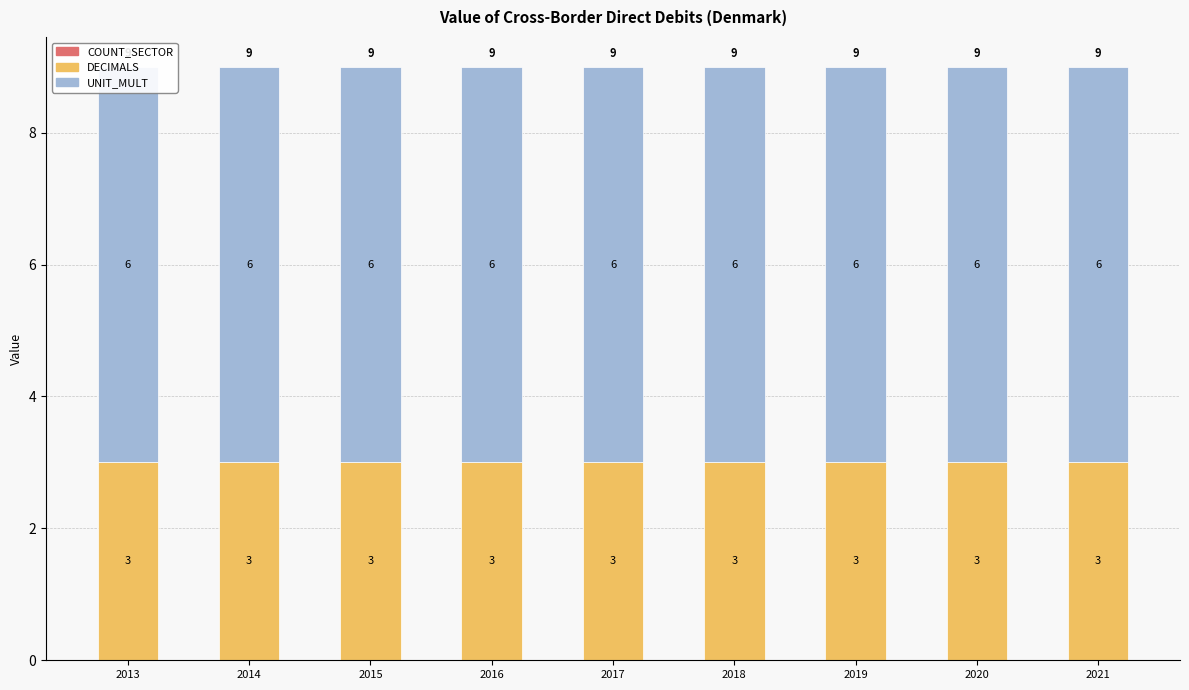

The DECIMALS series shows 1 at 2015. True or false?

False